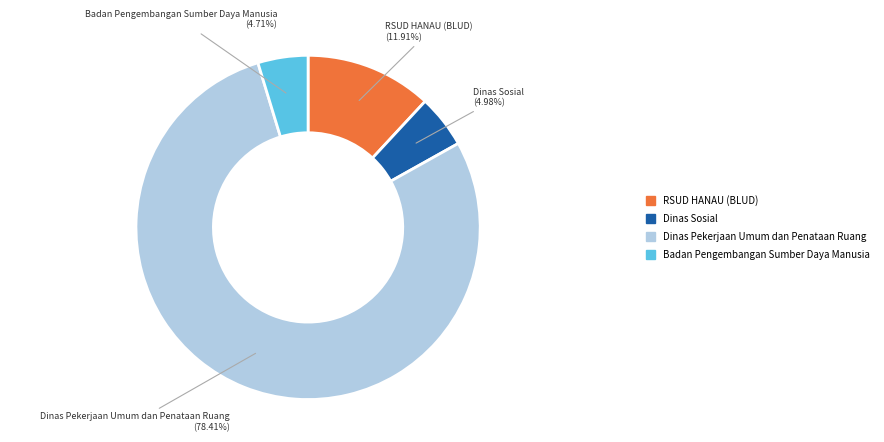

Is there any slice that represents more than half of the pie?

Yes